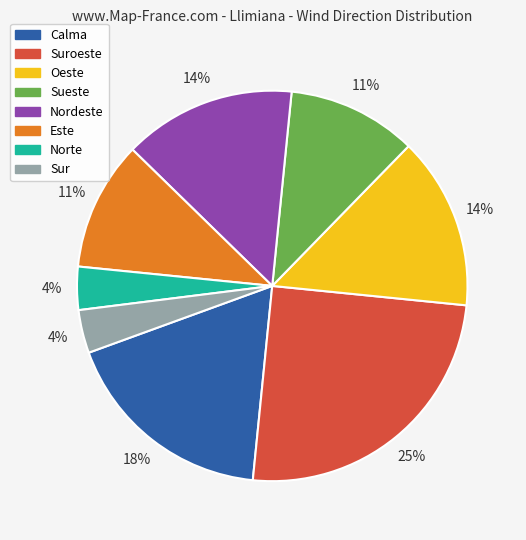

To the nearest percent, what portion does Sur represent?

4%